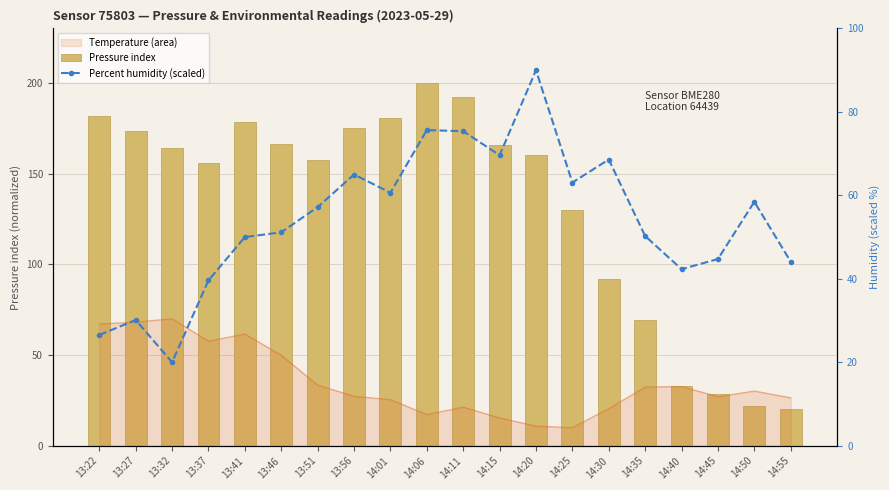

What is the spread (max minus min) of values at 14:40?

9.6